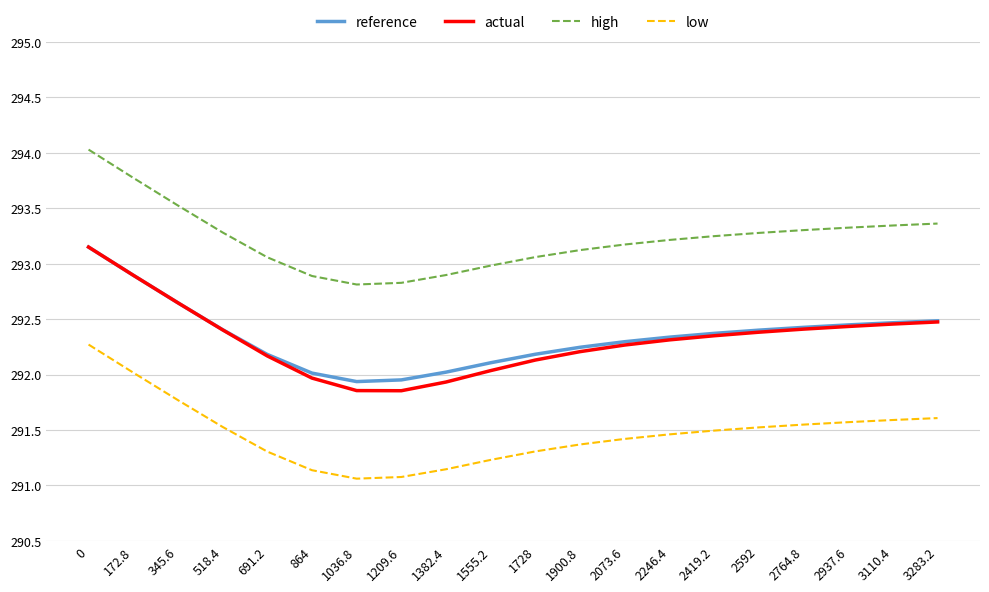

True or false: low and actual intersect in this chart.

False